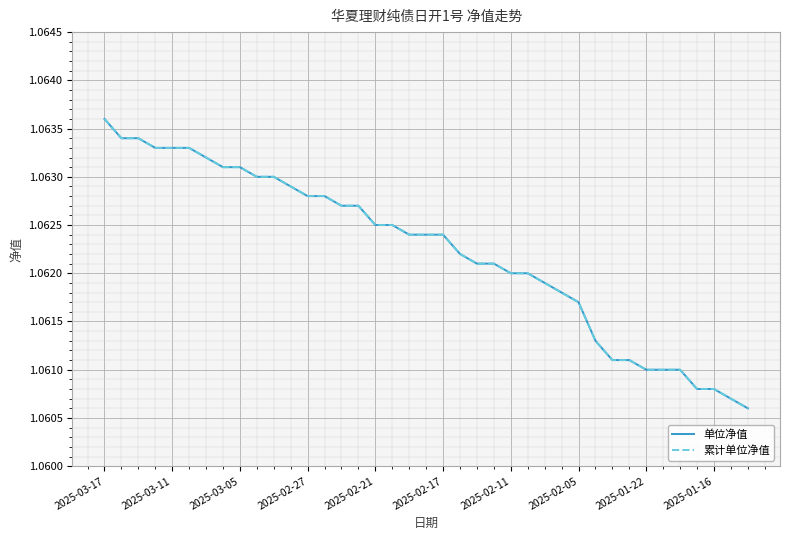

Reading right to left, transcribe all the data shown in this chart.

单位净值: 1.1	1.1	1.1	1.1	1.1	1.1	1.1	1.1	1.1	1.1	1.1	1.1	1.1	1.1	1.1	1.1	1.1	1.1	1.1	1.1	1.1	1.1	1.1	1.1	1.1	1.1	1.1	1.1	1.1	1.1	1.1	1.1	1.1	1.1	1.1	1.1	1.1	1.1	1.1
累计单位净值: 1.1	1.1	1.1	1.1	1.1	1.1	1.1	1.1	1.1	1.1	1.1	1.1	1.1	1.1	1.1	1.1	1.1	1.1	1.1	1.1	1.1	1.1	1.1	1.1	1.1	1.1	1.1	1.1	1.1	1.1	1.1	1.1	1.1	1.1	1.1	1.1	1.1	1.1	1.1